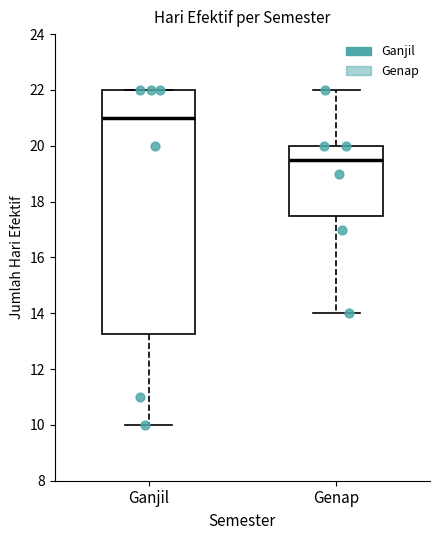

Where does the lower whisker of the box for Genap end on the y-axis? The values are not printed on the chart, so give them approximately, as read against the axis.

14.0